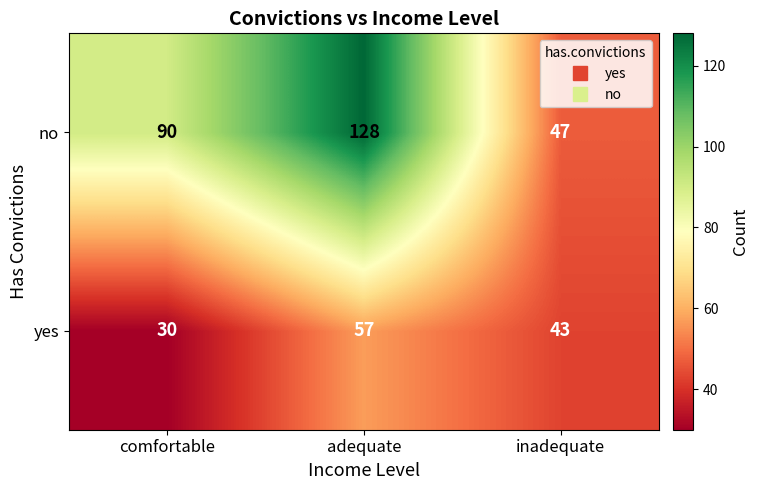

At which category is the sum across all series the highest?

adequate